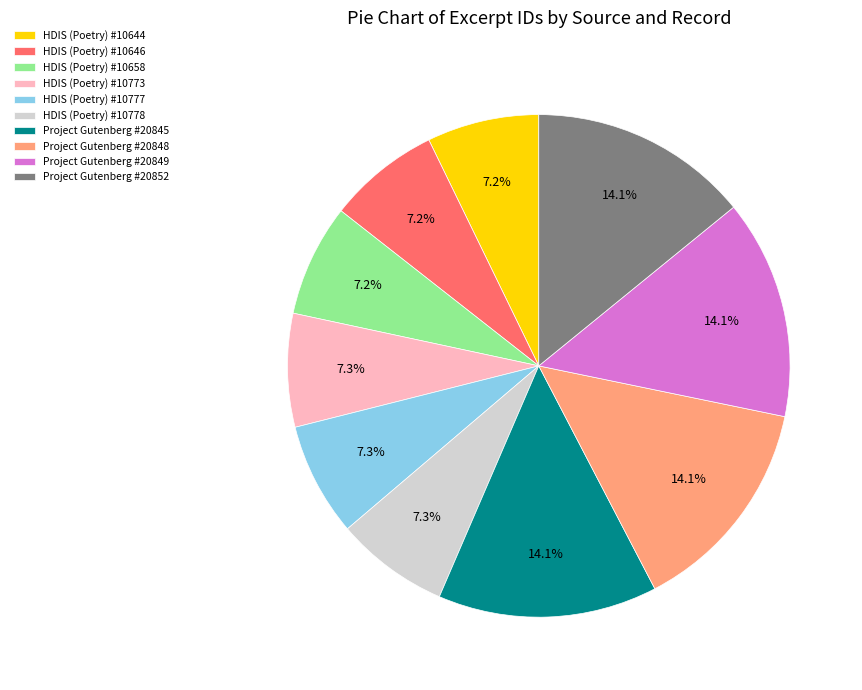

What percentage is NOT represented by HDIS (Poetry) #10773?

92.7%